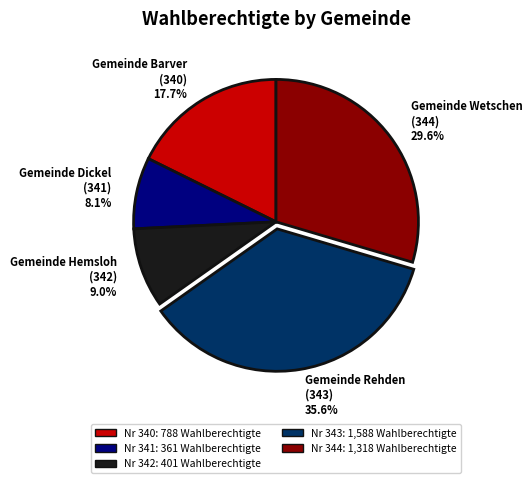

Approximately how many times larger is the value at Gemeinde Wetschen (344) 29.6% compared to Gemeinde Dickel (341) 8.1%?

3.7